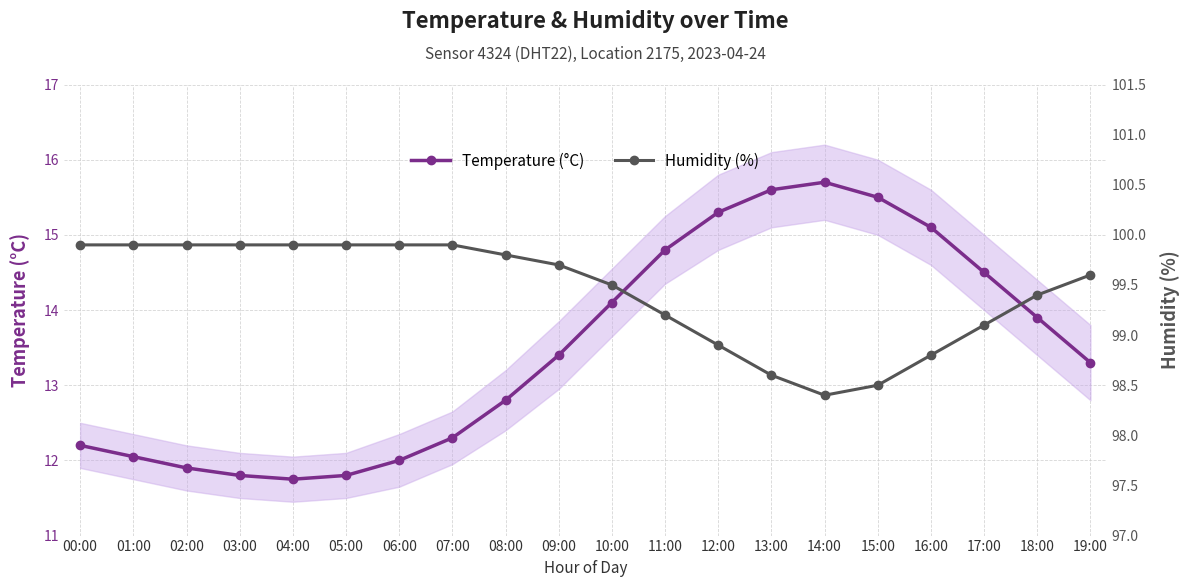

What position from the left is 09:00?

10